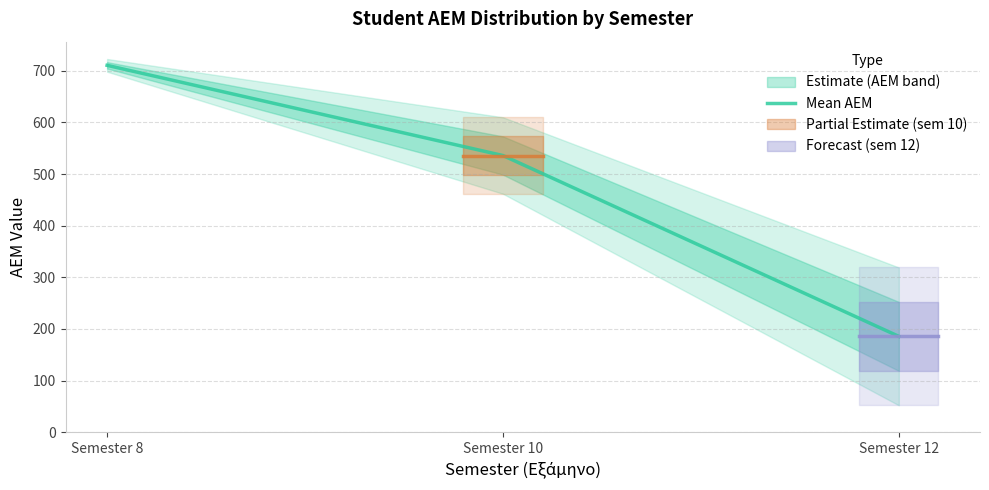

Where does the data first go above 535?

Semester 8